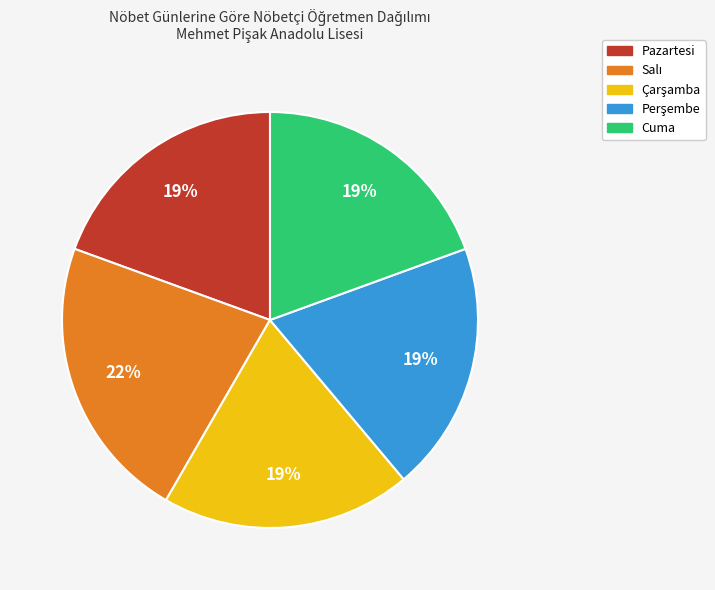

True or false: Cuma accounts for 31% of the total.

False